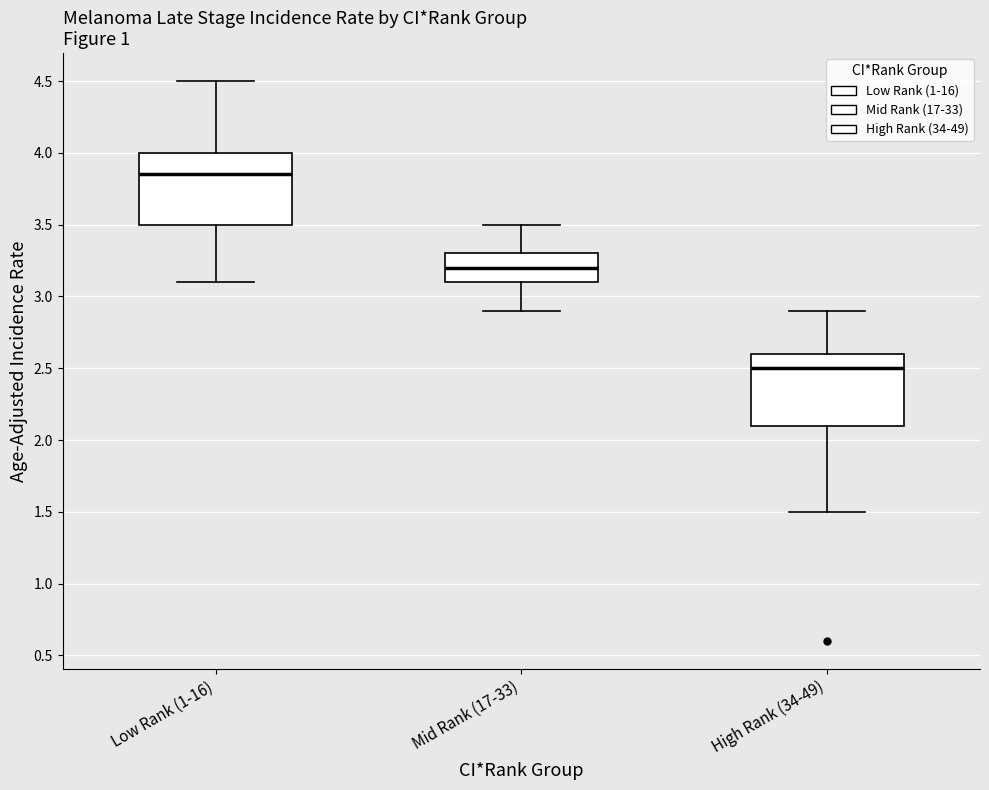

Where does the lower whisker of the box for Mid Rank (17-33) end on the y-axis? The values are not printed on the chart, so give them approximately, as read against the axis.

2.90